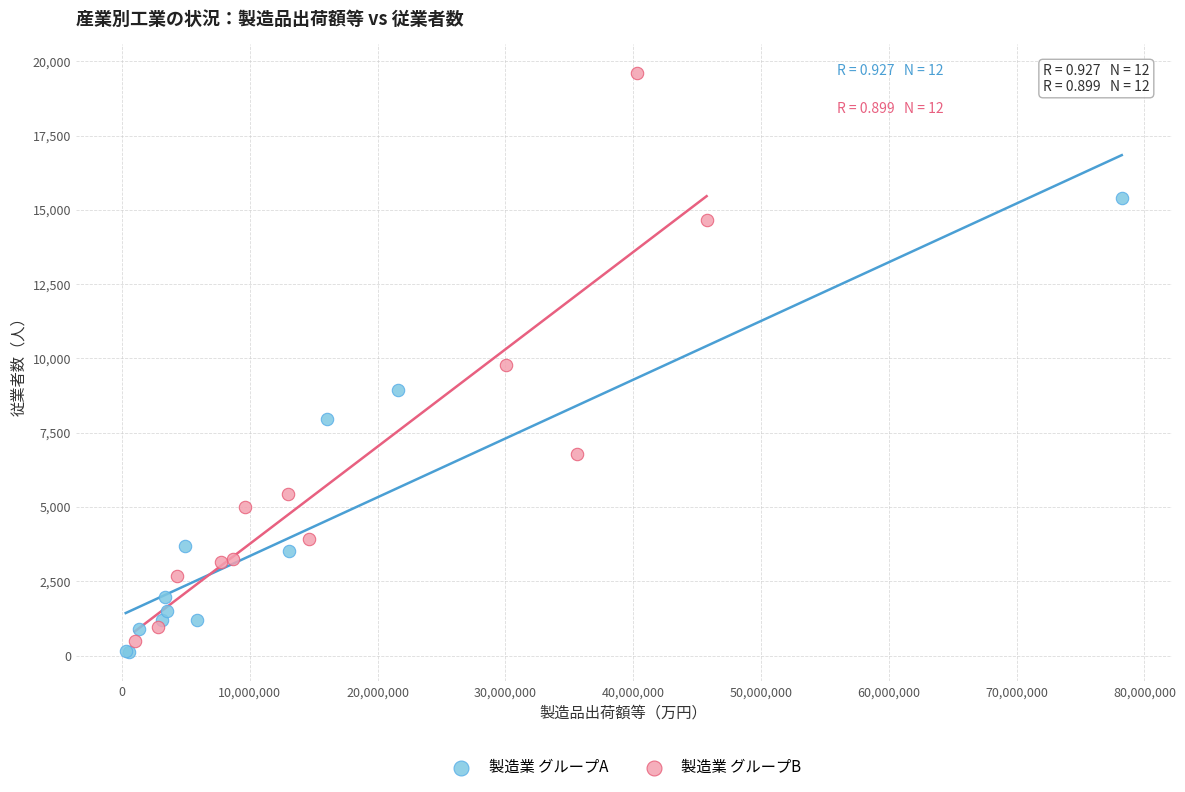

Which series contains the lowest Y value?

製造業 グループA